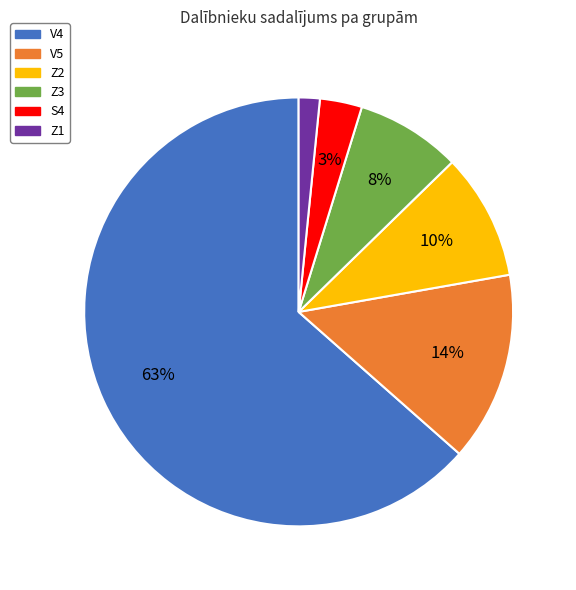

To the nearest percent, what is the average slice percentage?

17%